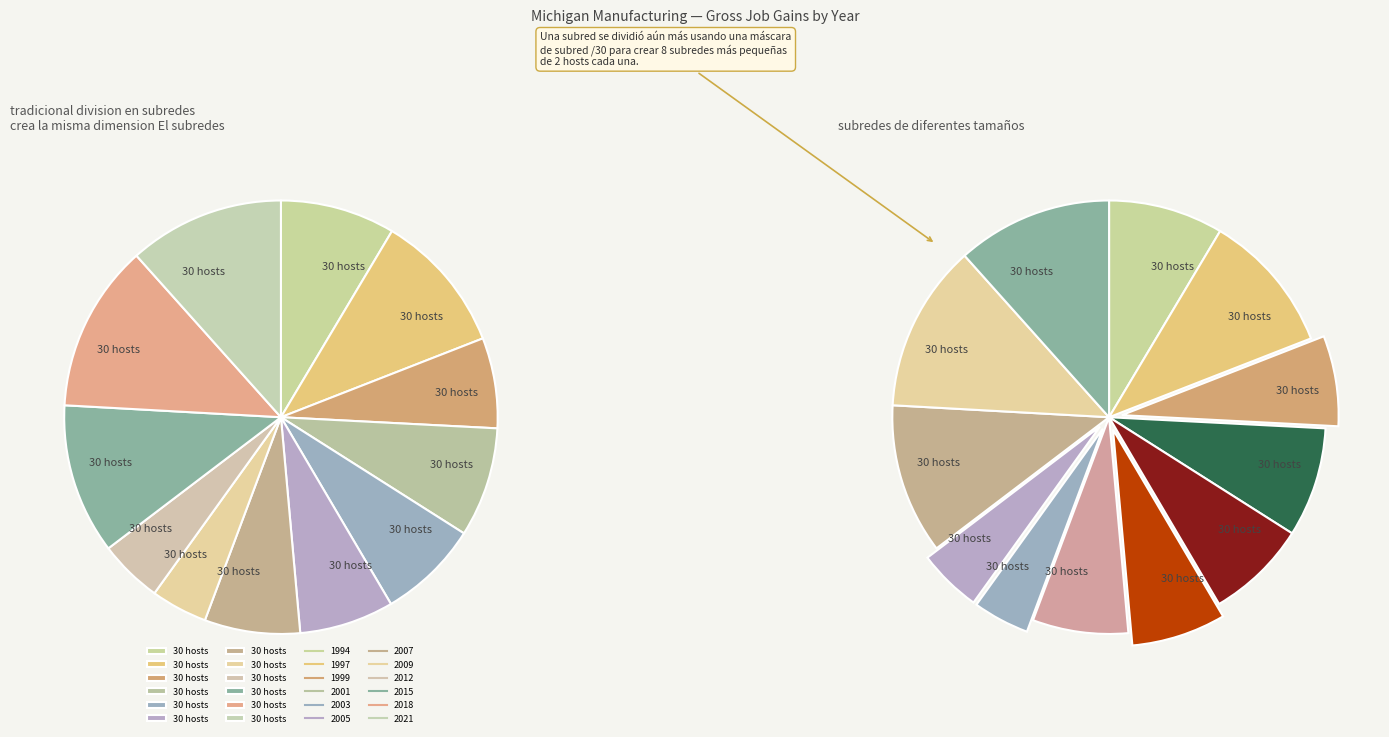

Combined, do 2001 and 1999 account for over 50%?

No